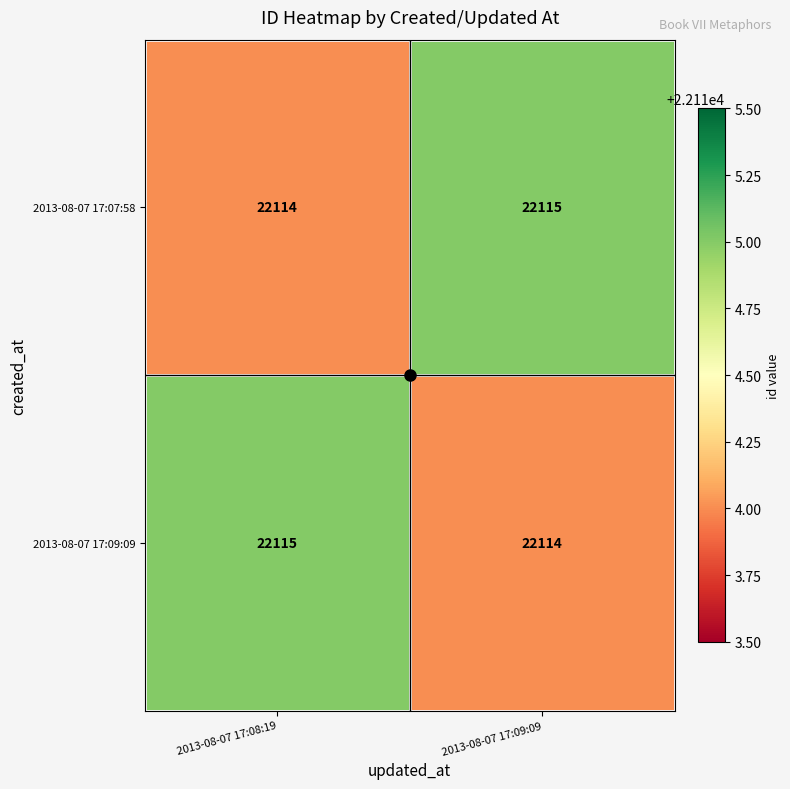

At 2013-08-07 17:08:19, list the series in order from smallest to largest.

2013-08-07 17:07:58, 2013-08-07 17:09:09